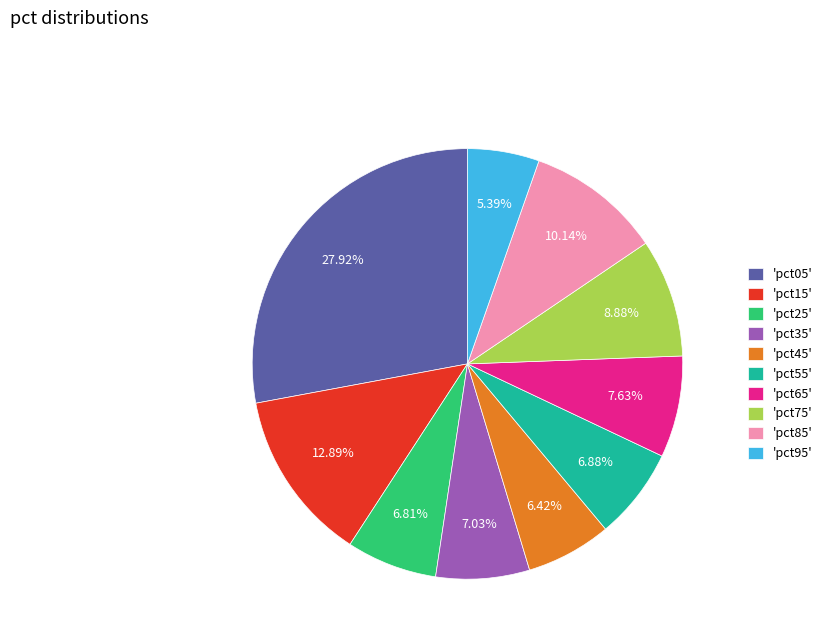

Is there any slice that represents more than half of the pie?

No